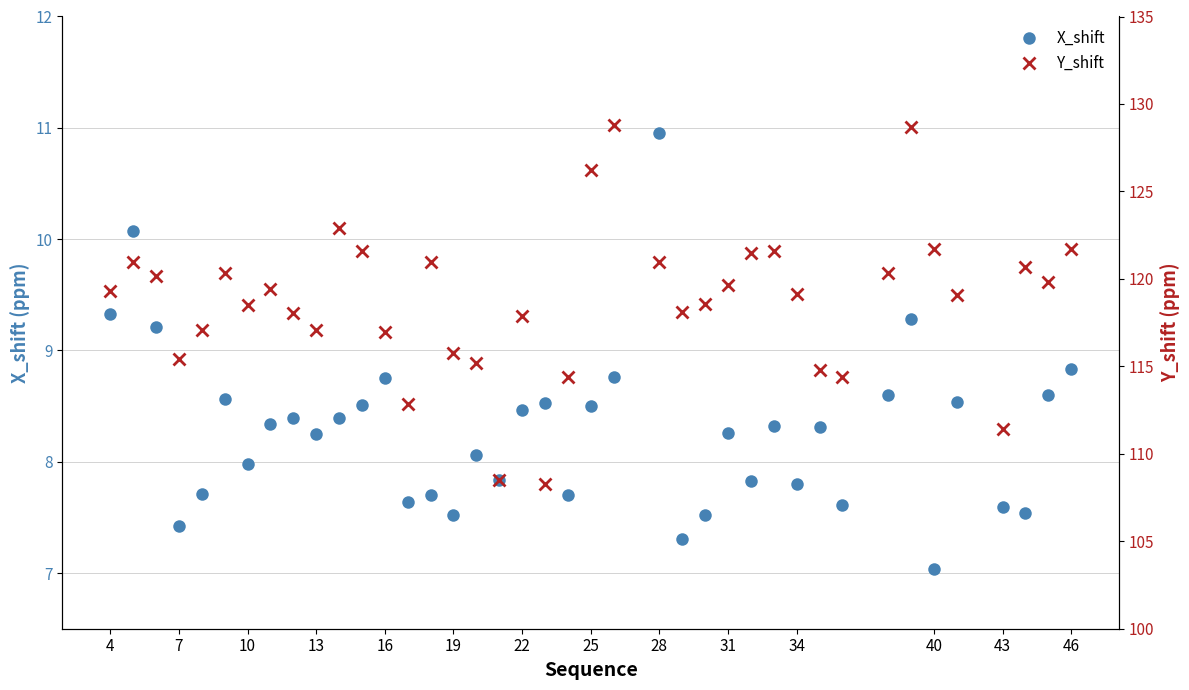

Where is the first local minimum for X_shift?

7